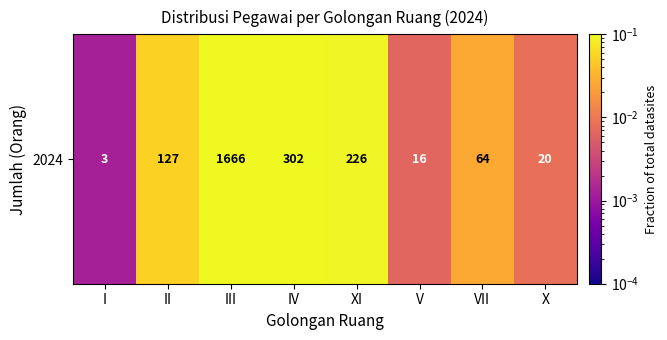

Where is the data nearest to the value 0?

I